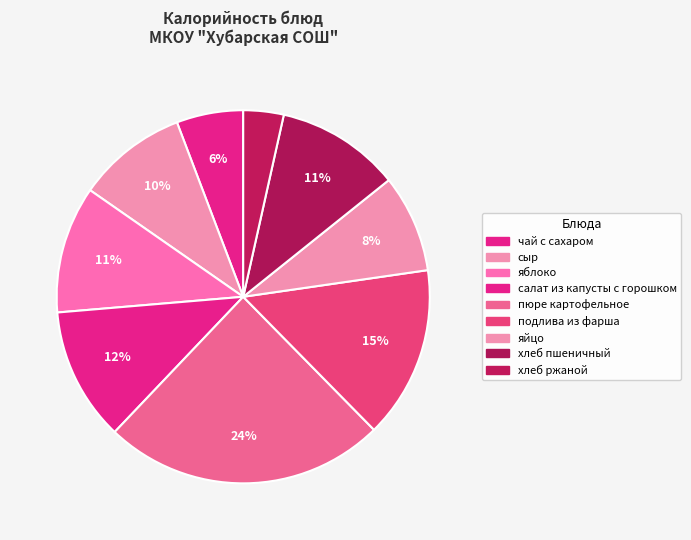

True or false: пюре картофельное accounts for 24% of the total.

True